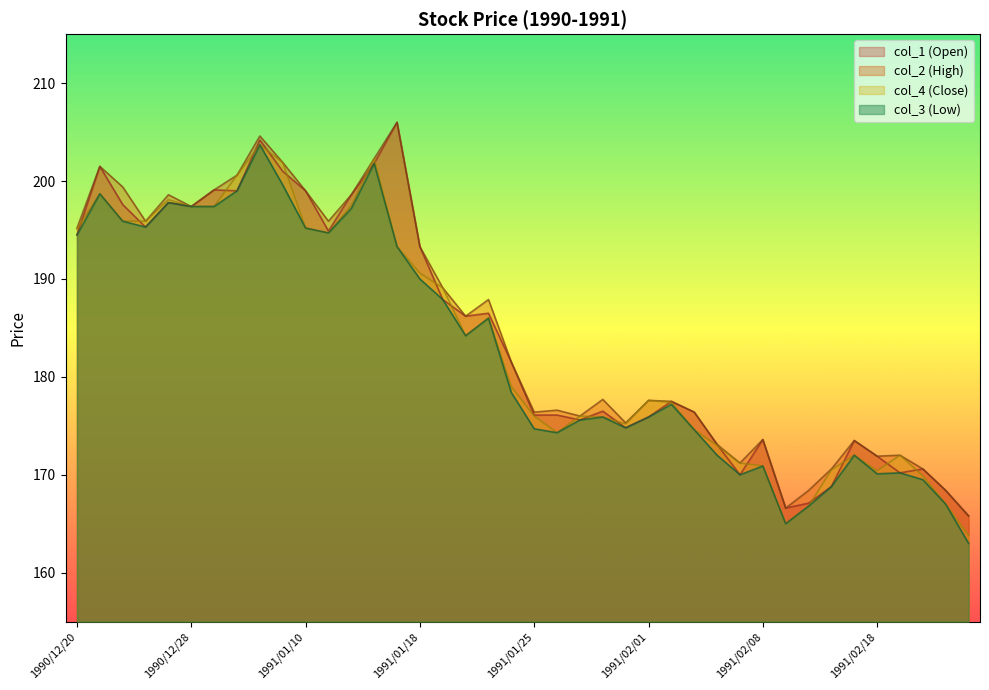

Which has a higher value, 1991/02/01 or 1991/02/14?

1991/02/01